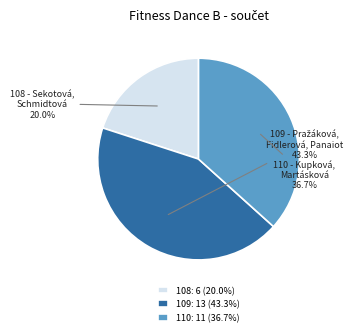

What percentage do 108: 6 (20.0%) and 110: 11 (36.7%) together represent?

56.7%